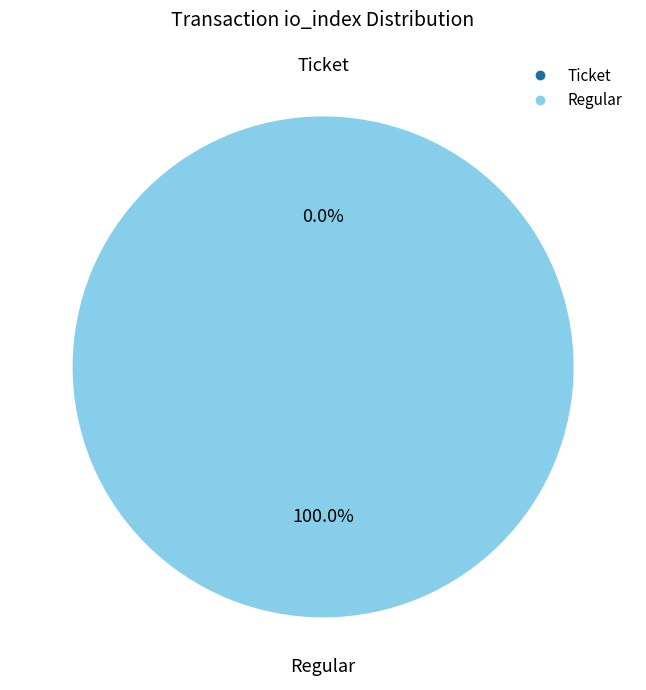

Which has a higher value, Ticket (io_index=0) or Regular (io_index=13)?

Regular (io_index=13)